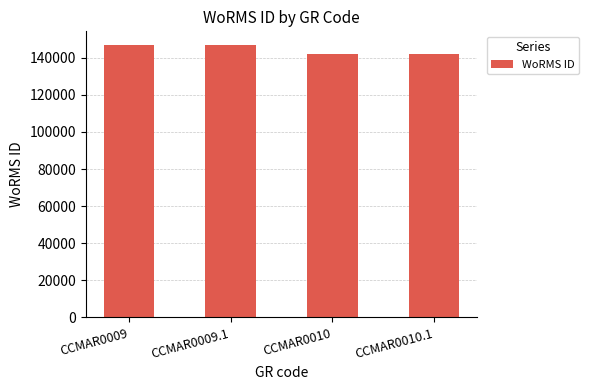

The chart shows a value of 141907 at CCMAR0010.1. True or false?

True